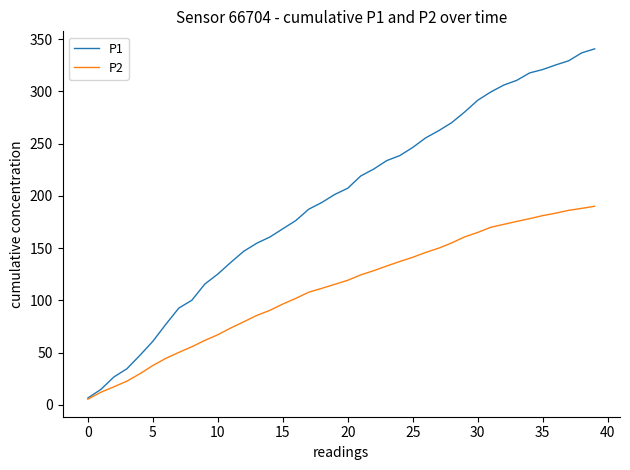

Rank the series by their average value, from lowest to highest.

P2, P1